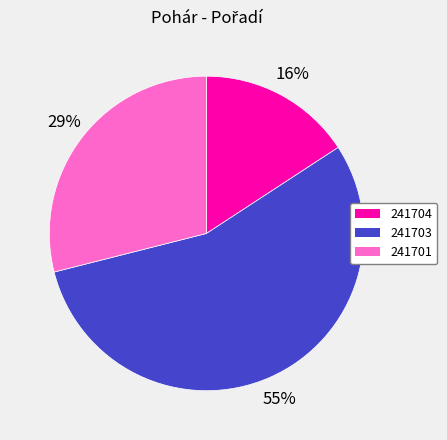

Which has a higher value, 241704 or 241701?

241701